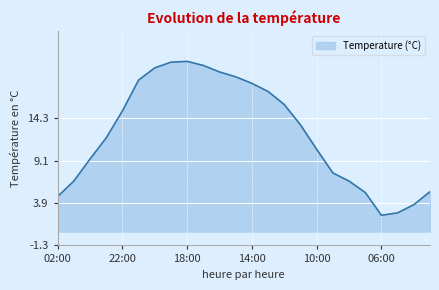

What is the difference between the maximum and minimum values?

18.9